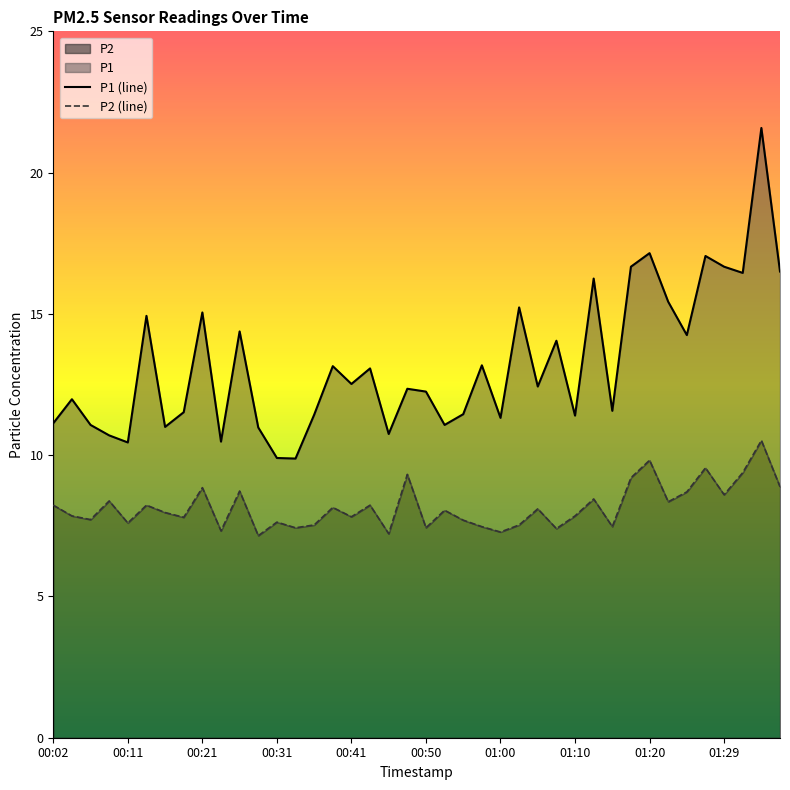

The value of P2 at 00:02 is 8.2. True or false?

True